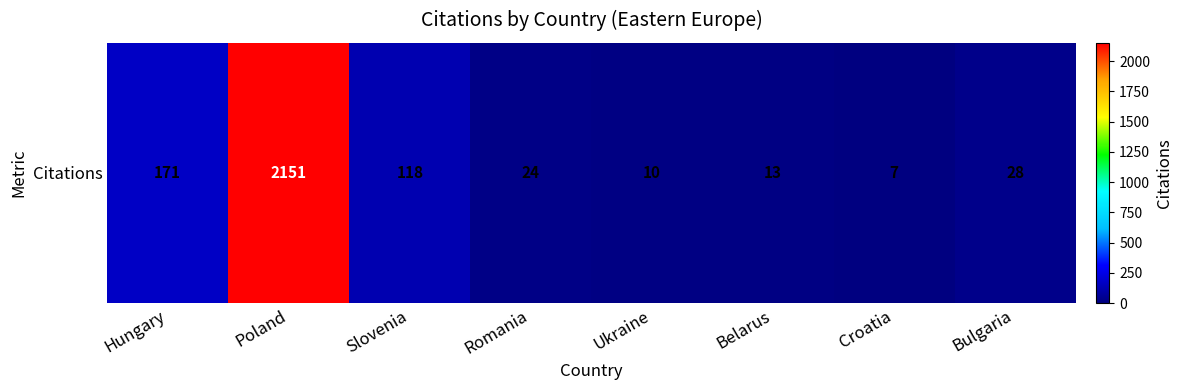

What is the maximum value shown in the chart?

2151